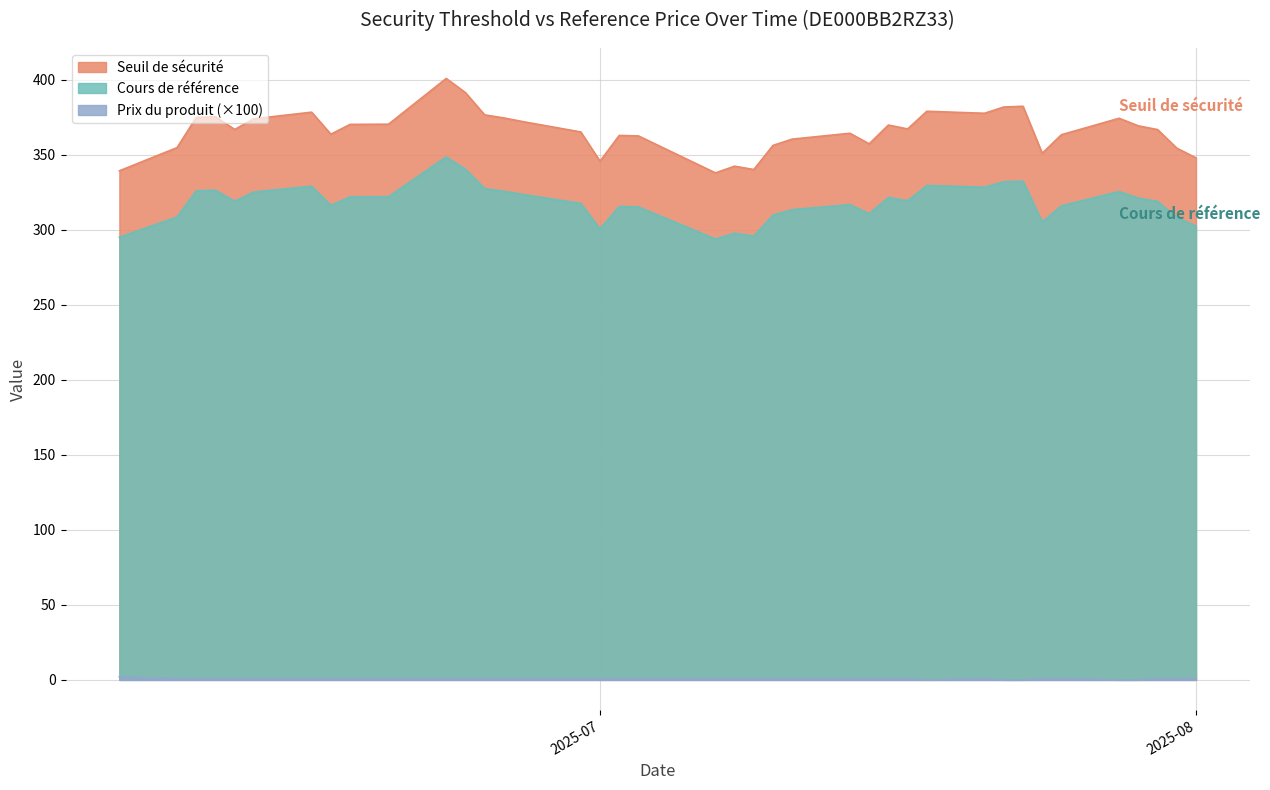

Where is Prix du produit nearest to the value 0?

2025-07-29